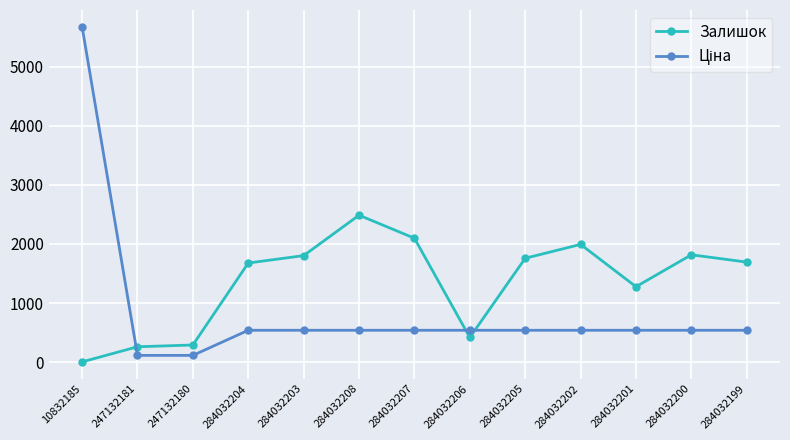

What is the sum of all Залишок values?

17565.0